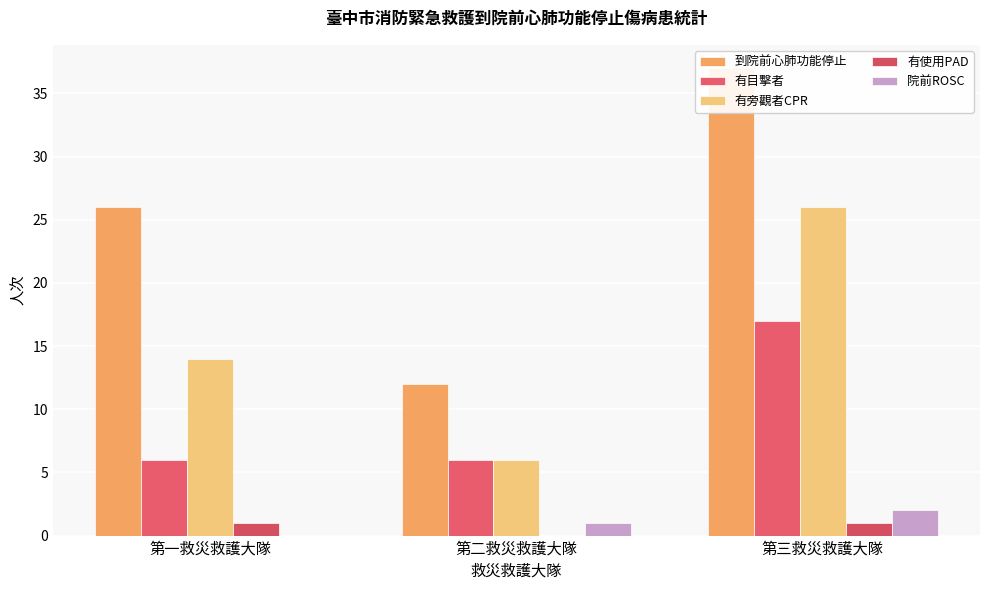

Which series changed the most between 第一救災救護大隊 and 第三救災救護大隊?

有旁觀者CPR